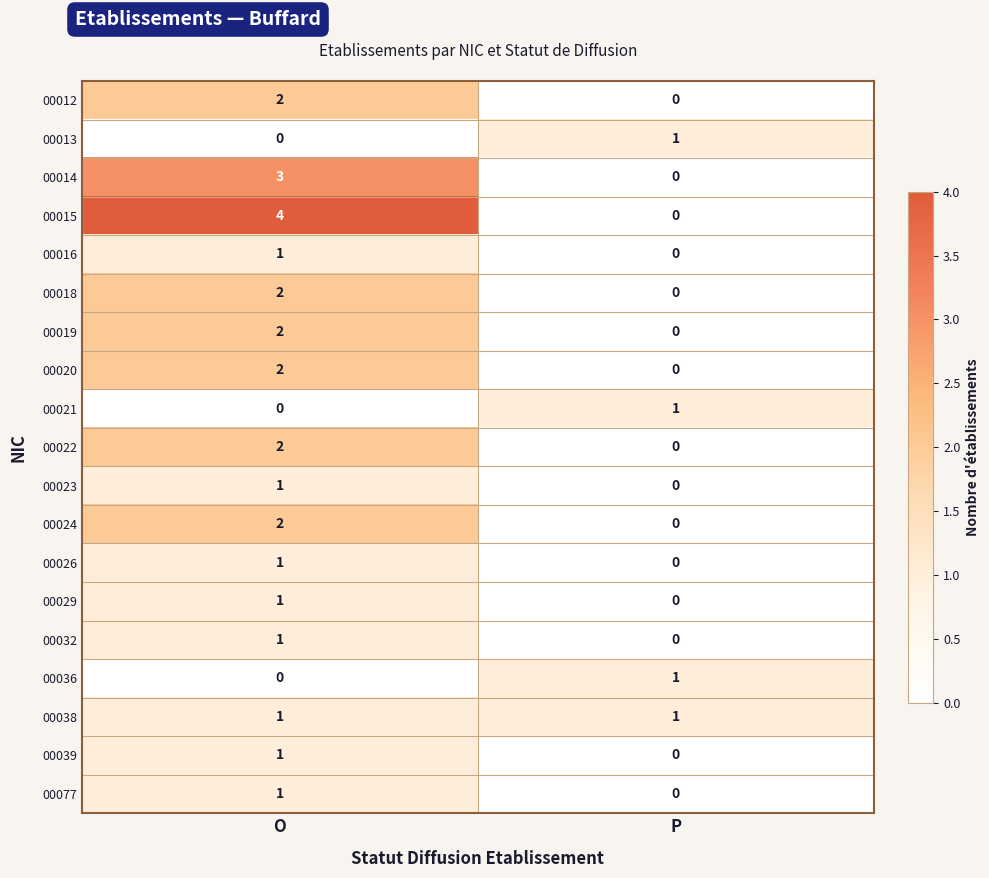

The 00024 series shows 0 at P. True or false?

True